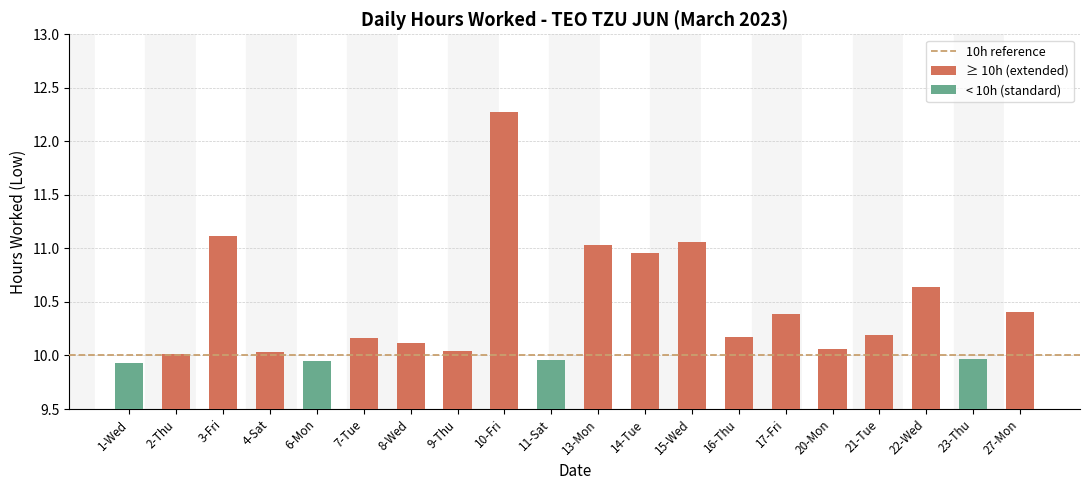

What position from the right is 22-Wed?

3